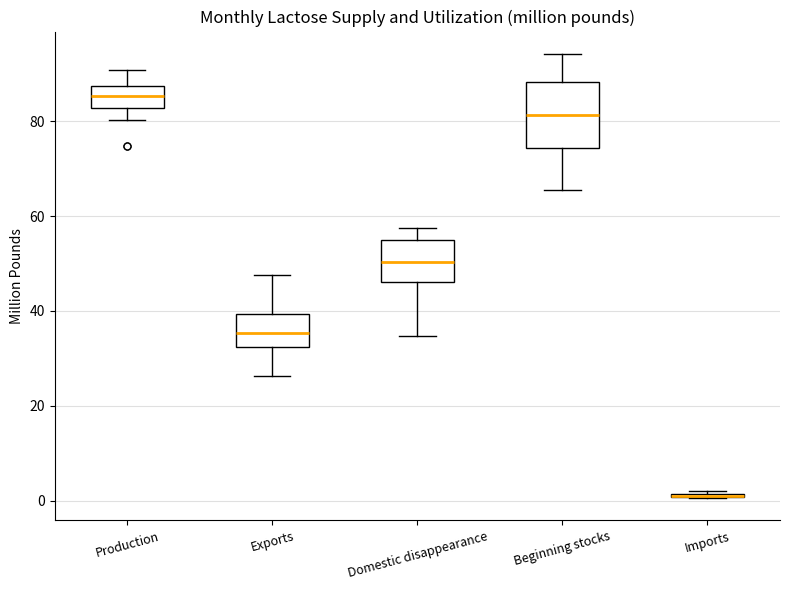

Reading left to right, read every box against the y-axis: the position of its median line, the range the box covers, and the ends of its whiskers. The values are not printed on the chart, so give them approximately, as read against the axis.

Production: median 86, box 82 to 88, whiskers 80 to 90
Exports: median 36, box 32 to 40, whiskers 26 to 48
Domestic disappearance: median 50, box 46 to 54, whiskers 34 to 58
Beginning stocks: median 82, box 74 to 88, whiskers 66 to 94
Imports: box collapsed to a line at 2, whiskers 0 to 2